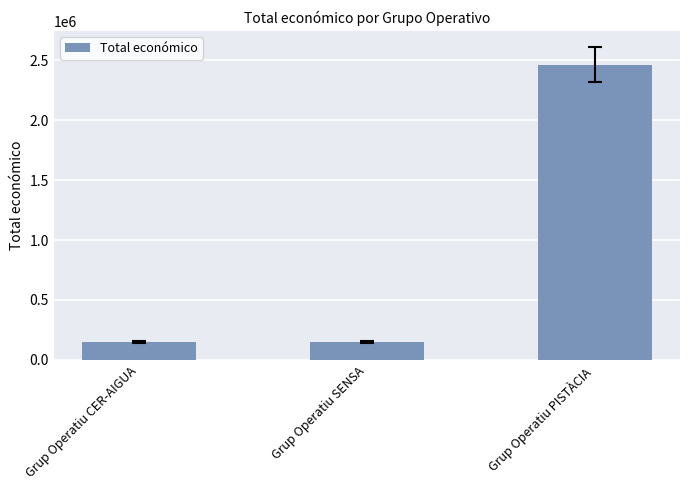

True or false: the data shows 237424 at Grup Operatiu CER-AIGUA.

False